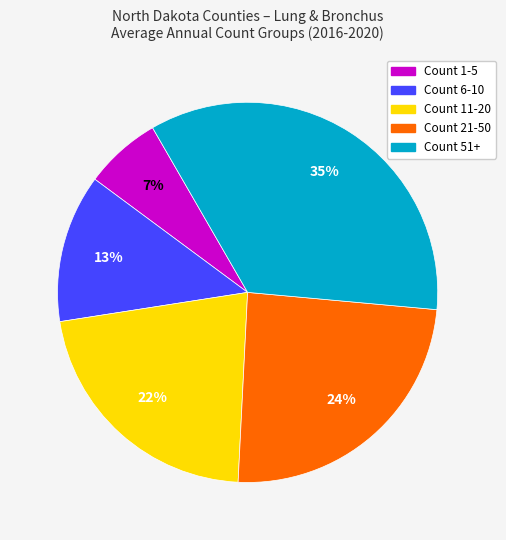

How many segments does this pie chart have?

5